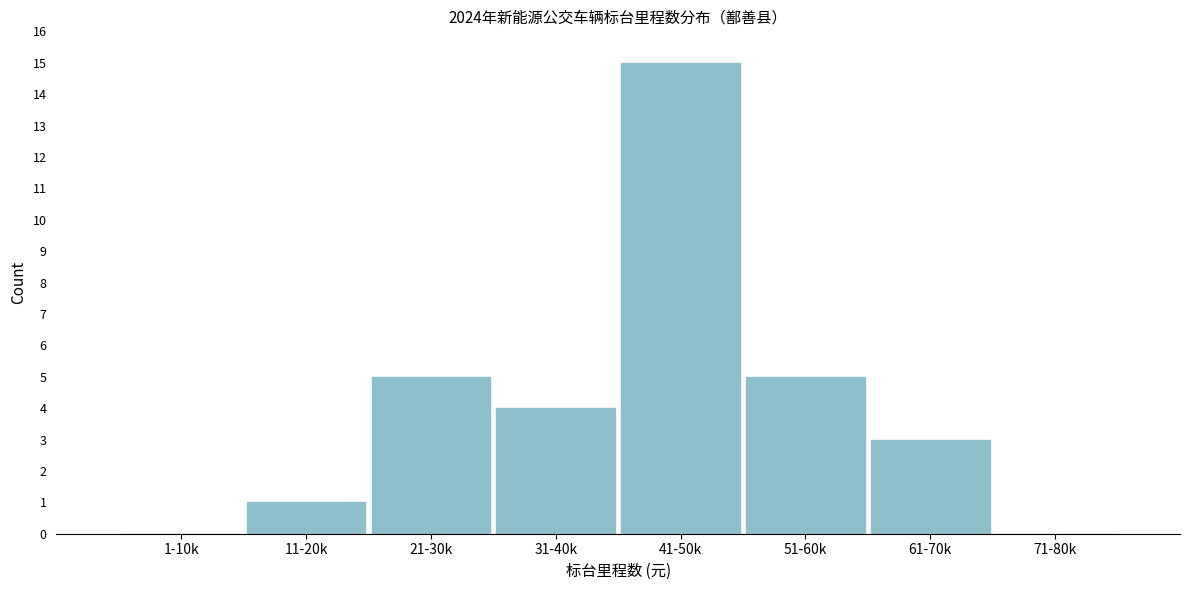

Reading left to right, transcribe all the data shown in this chart.

1-10k=0	11-20k=1	21-30k=5	31-40k=4	41-50k=15	51-60k=5	61-70k=3	71-80k=0